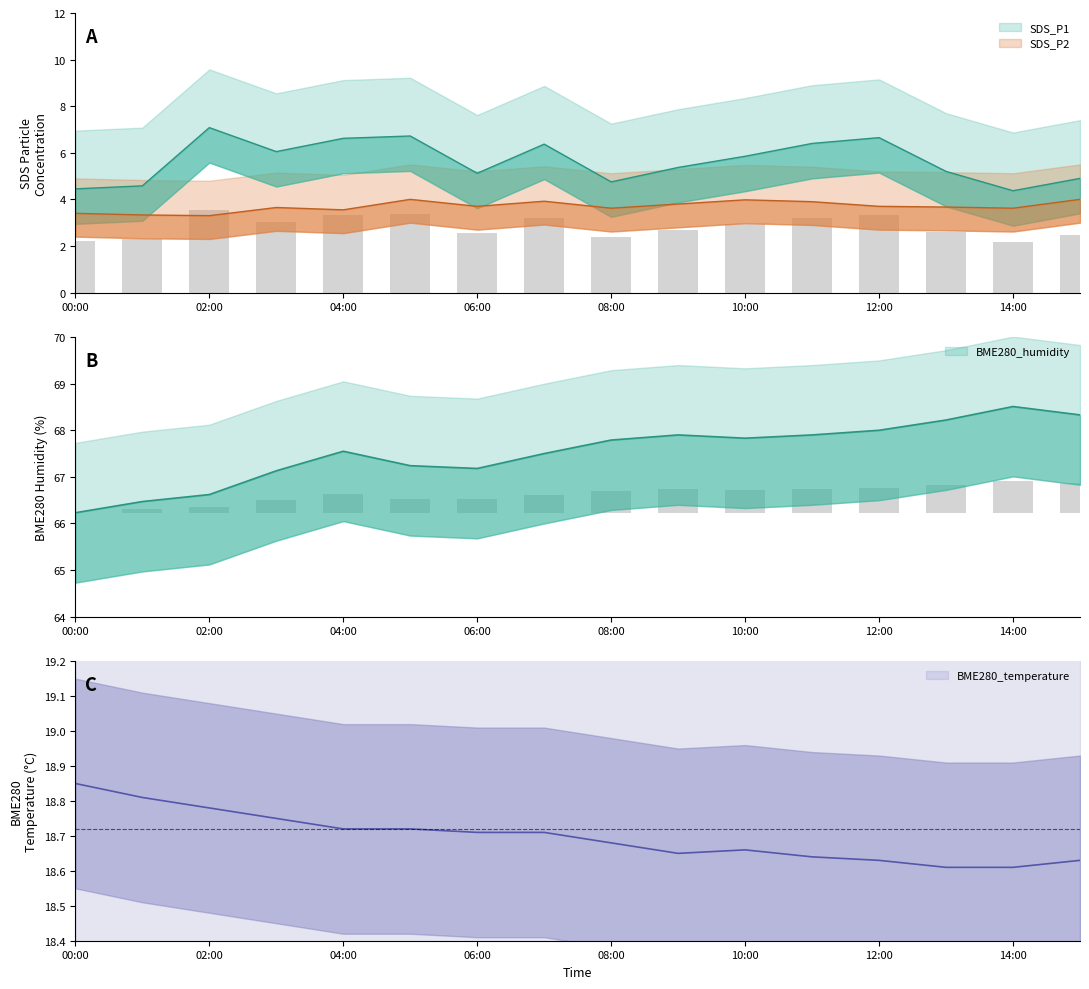

The BME280_humidity series shows 0.3 at 2022/07/25 09:00. True or false?

False